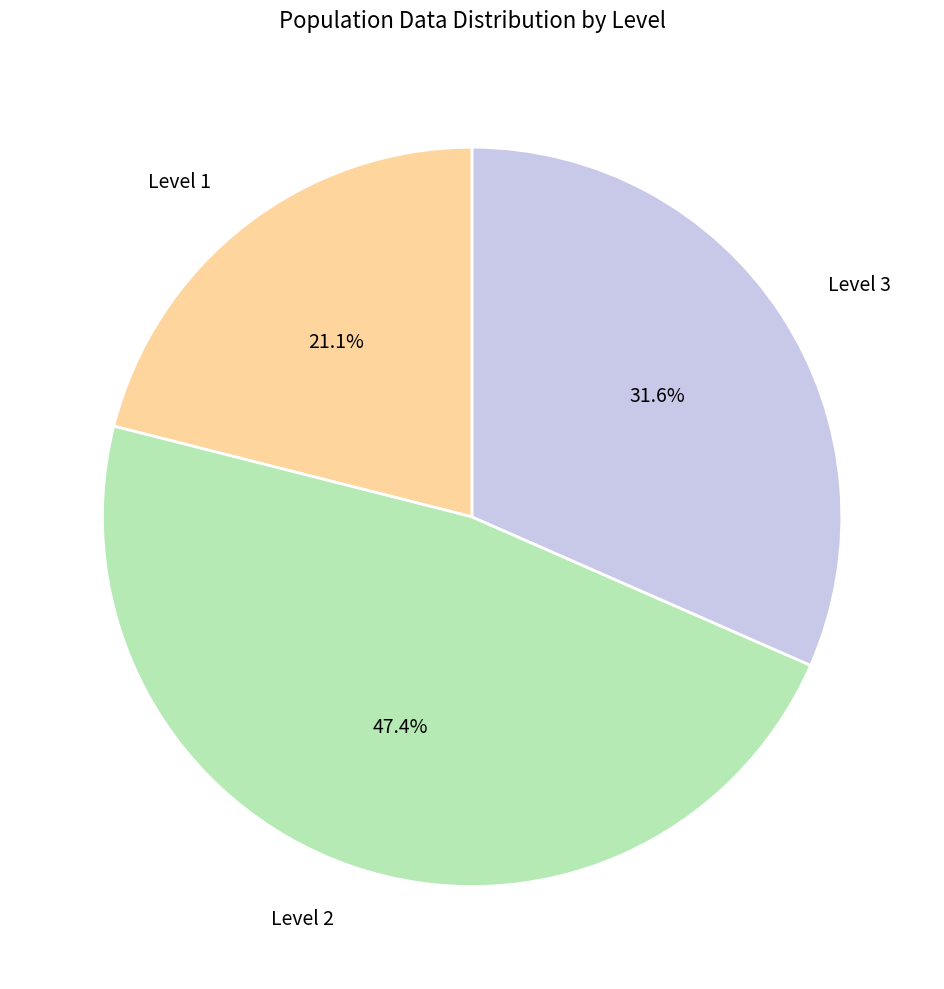

How many slices are in this pie chart?

3